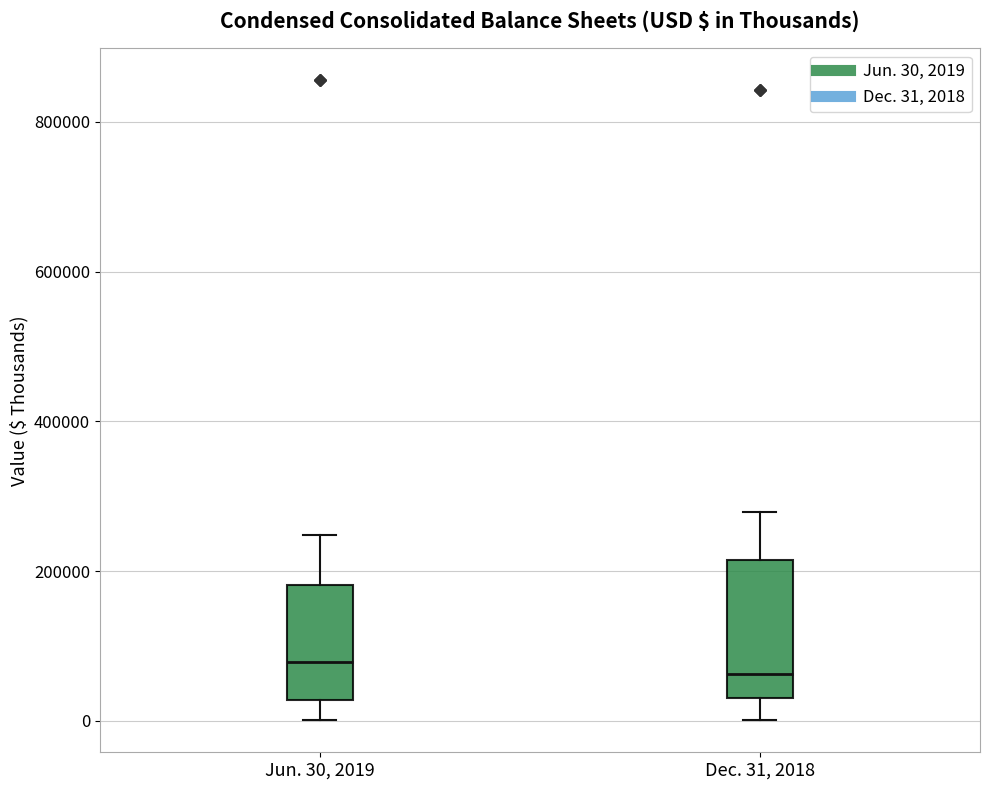

Reading left to right, transcribe this box plot: for each box, give where its median line is, the range the box spans, and where its two whiskers end, as read against the y-axis. The values are not printed on the chart, so give them approximately, as read against the axis.

Jun. 30, 2019: median 80000, box 20000 to 180000, whiskers 0 to 240000
Dec. 31, 2018: median 60000, box 20000 to 220000, whiskers 0 to 280000